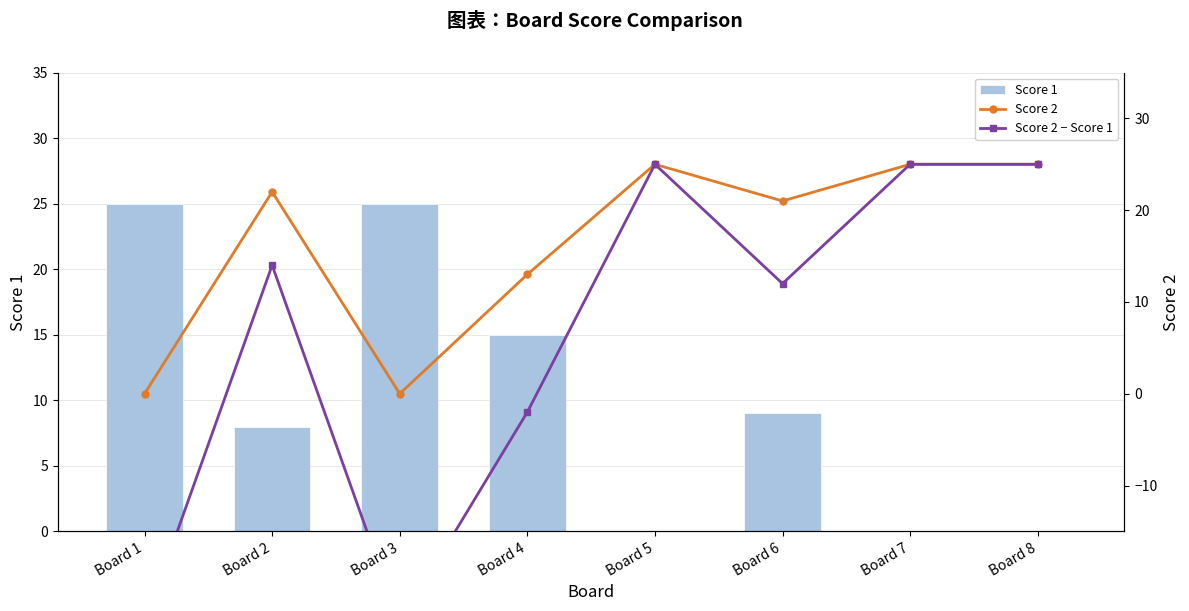

How many series are shown in this chart?

3